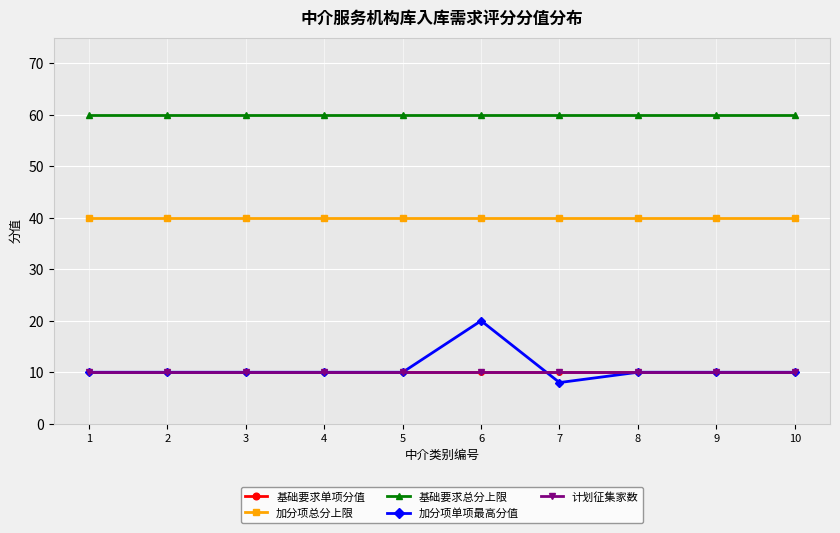

Does the chart have visible grid lines?

Yes